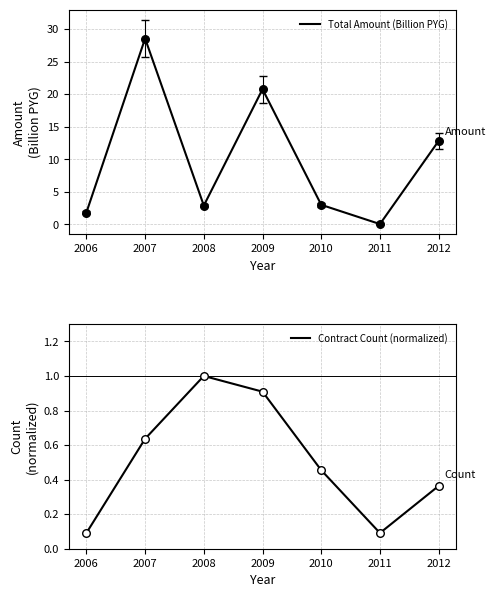

What is the total value across all series at 2007?

29.2